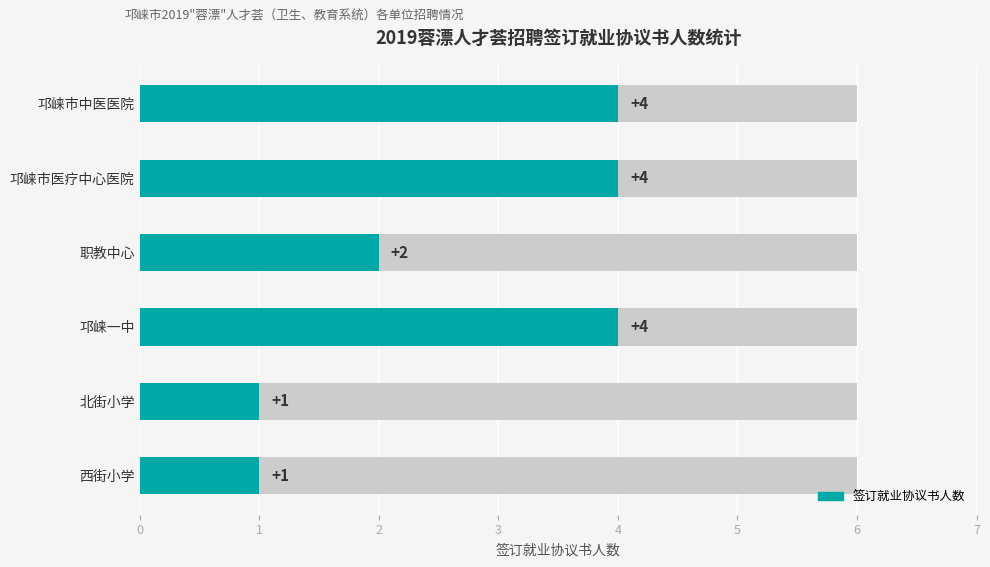

Count the number of data series in this chart.

1